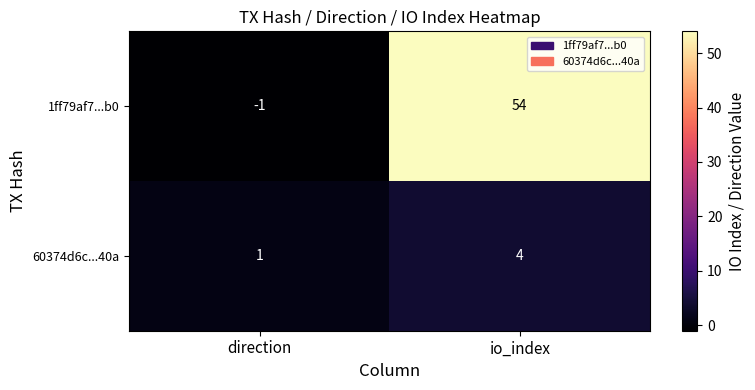

At direction, list the series in order from largest to smallest.

60374d6c...40a, 1ff79af7...b0